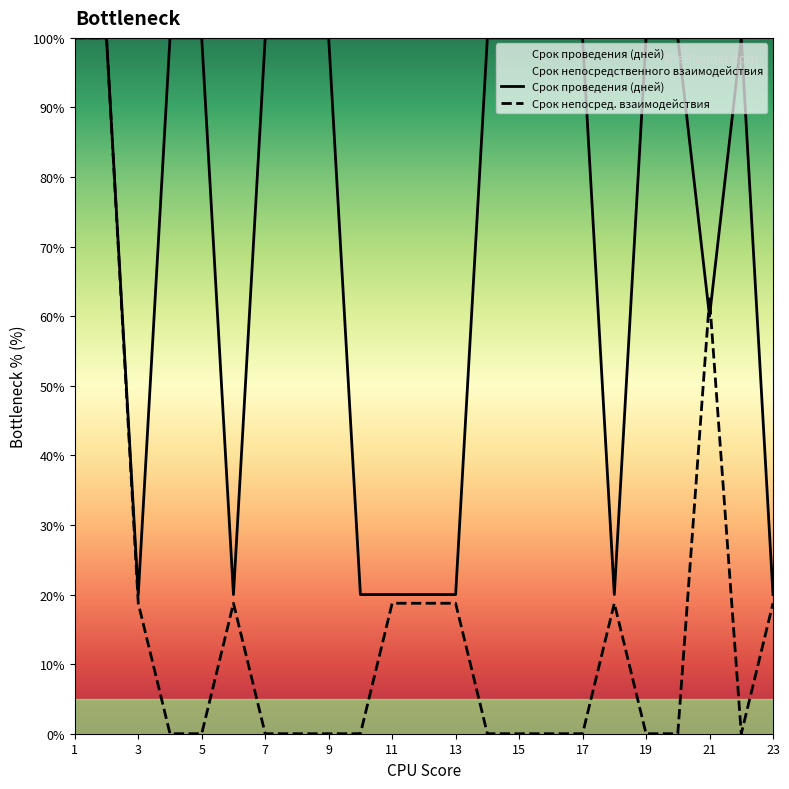

Where is the first local minimum for Срок проведения (дней)?

3